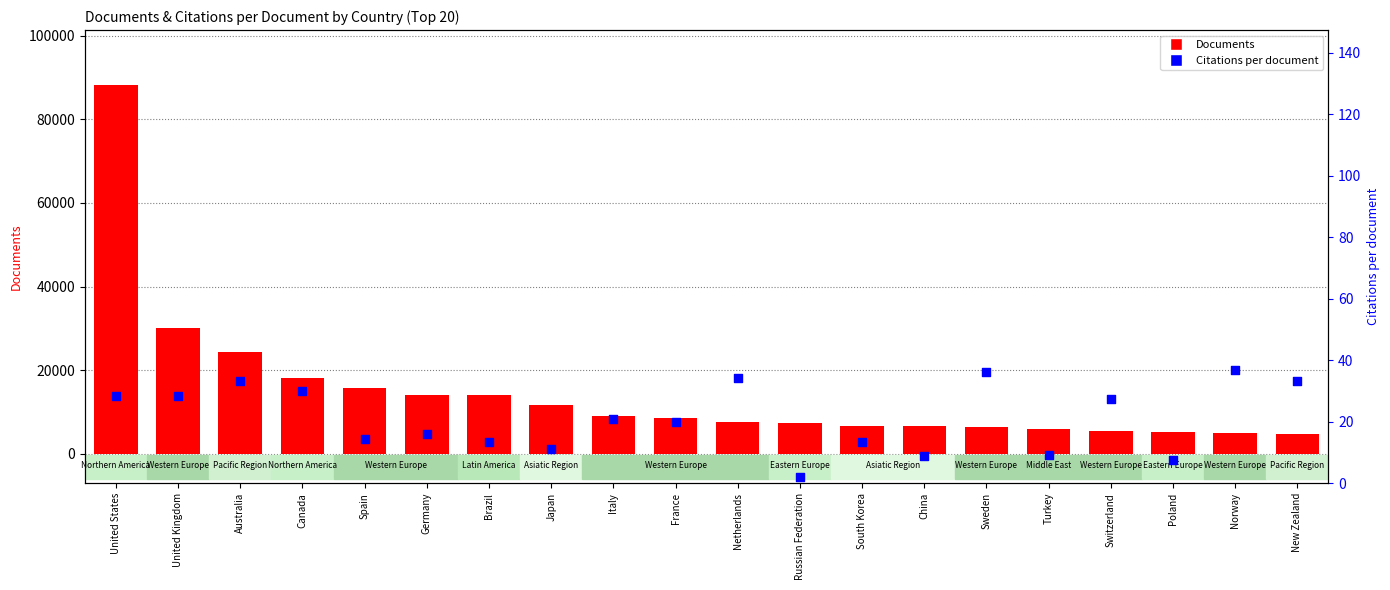

Which series has the largest total across all categories?

Documents